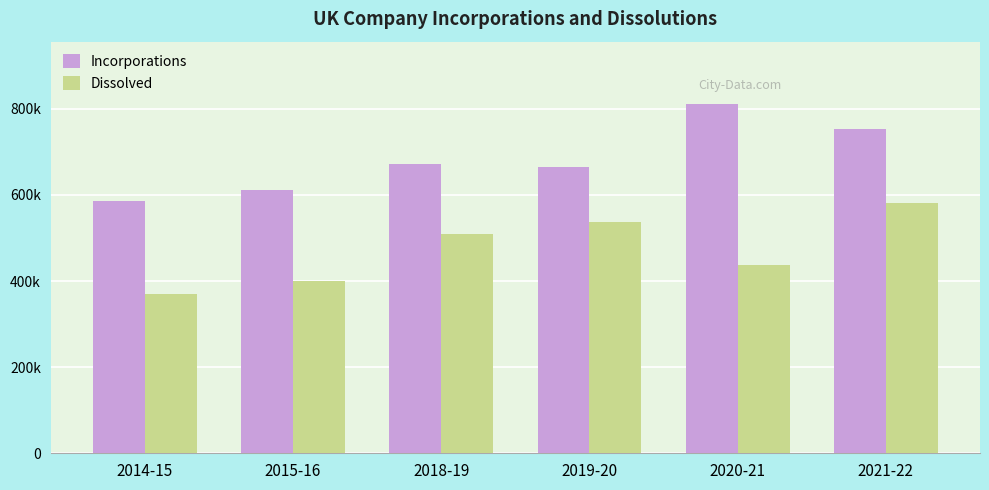

Rank the series by their maximum value, from lowest to highest.

Dissolved, Incorporations